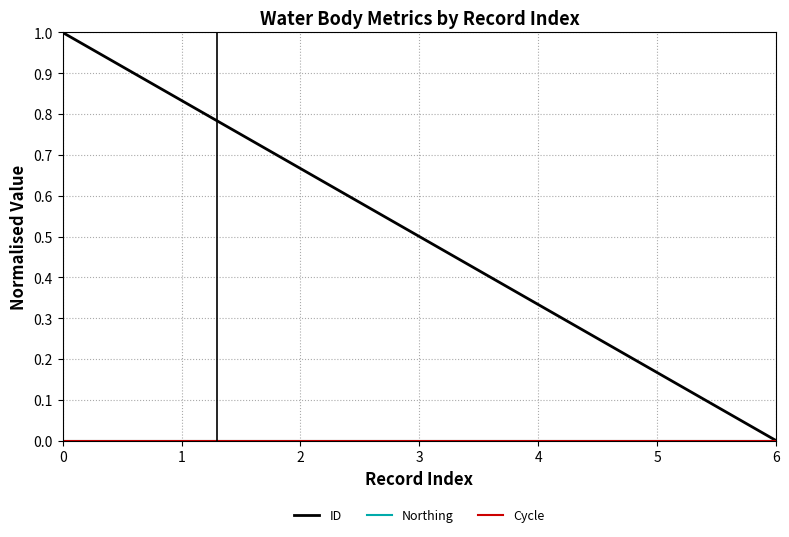

True or false: ID has a value of 1.2 at 1.

False